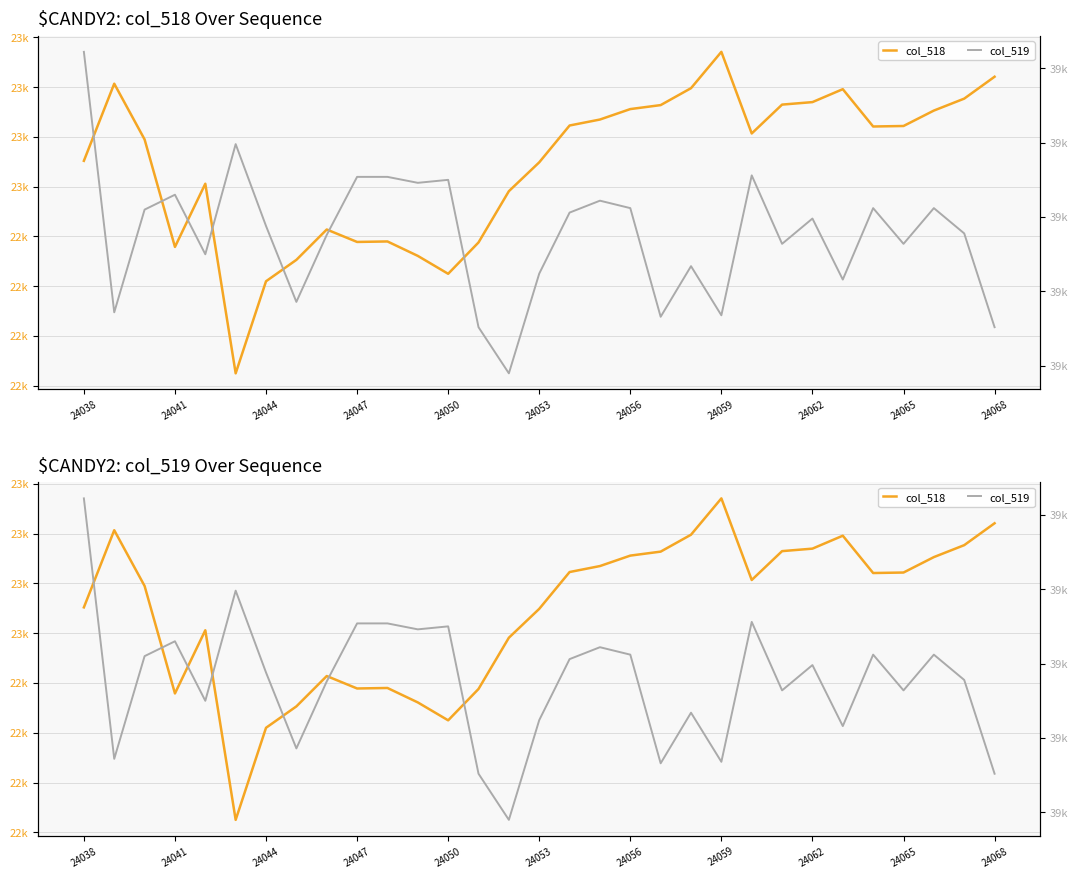

What is the difference between the maximum and minimum values in the col_519 series?

216